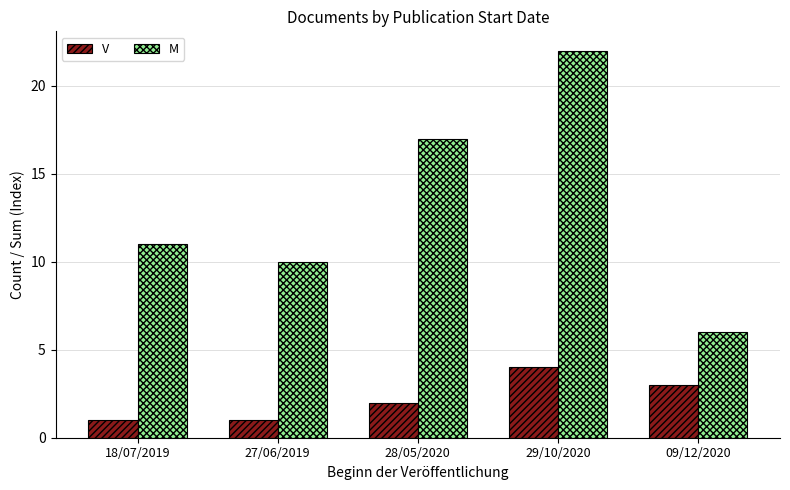

Where is V nearest to the value 2?

28/05/2020